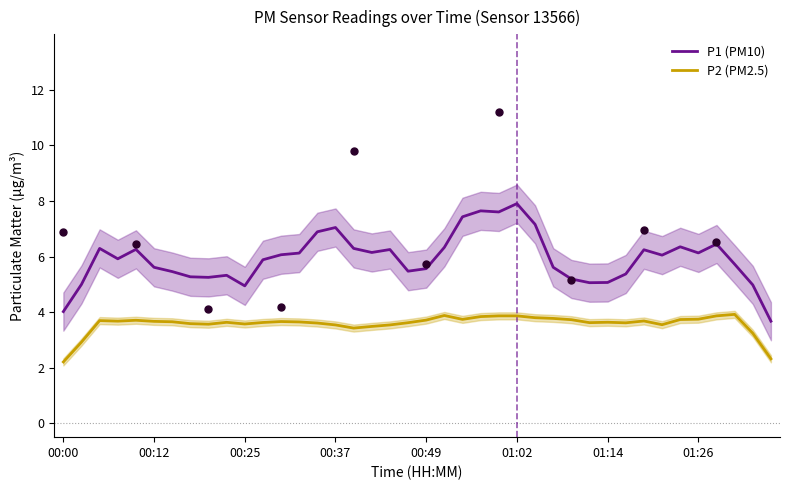

Which series contains the lowest Y value?

P2 (PM2.5)